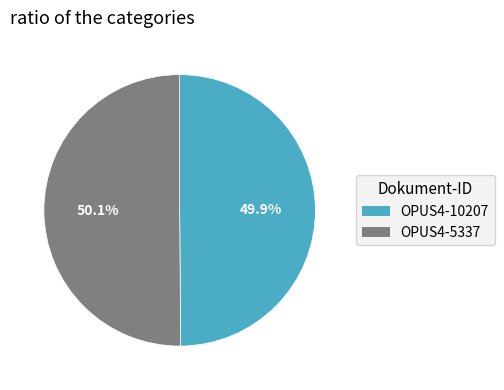

What percentage is the OPUS4-10207 slice, to the nearest percent?

50%